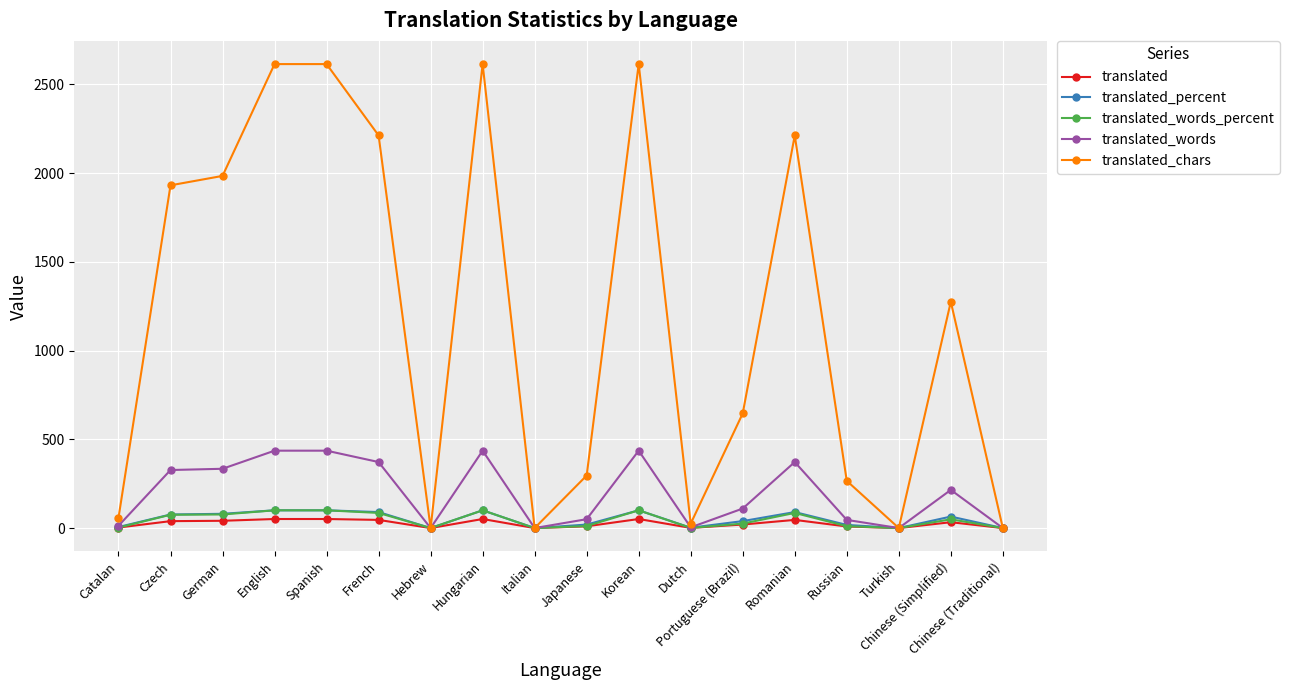

What is the label of the 12th point from the left?

Dutch